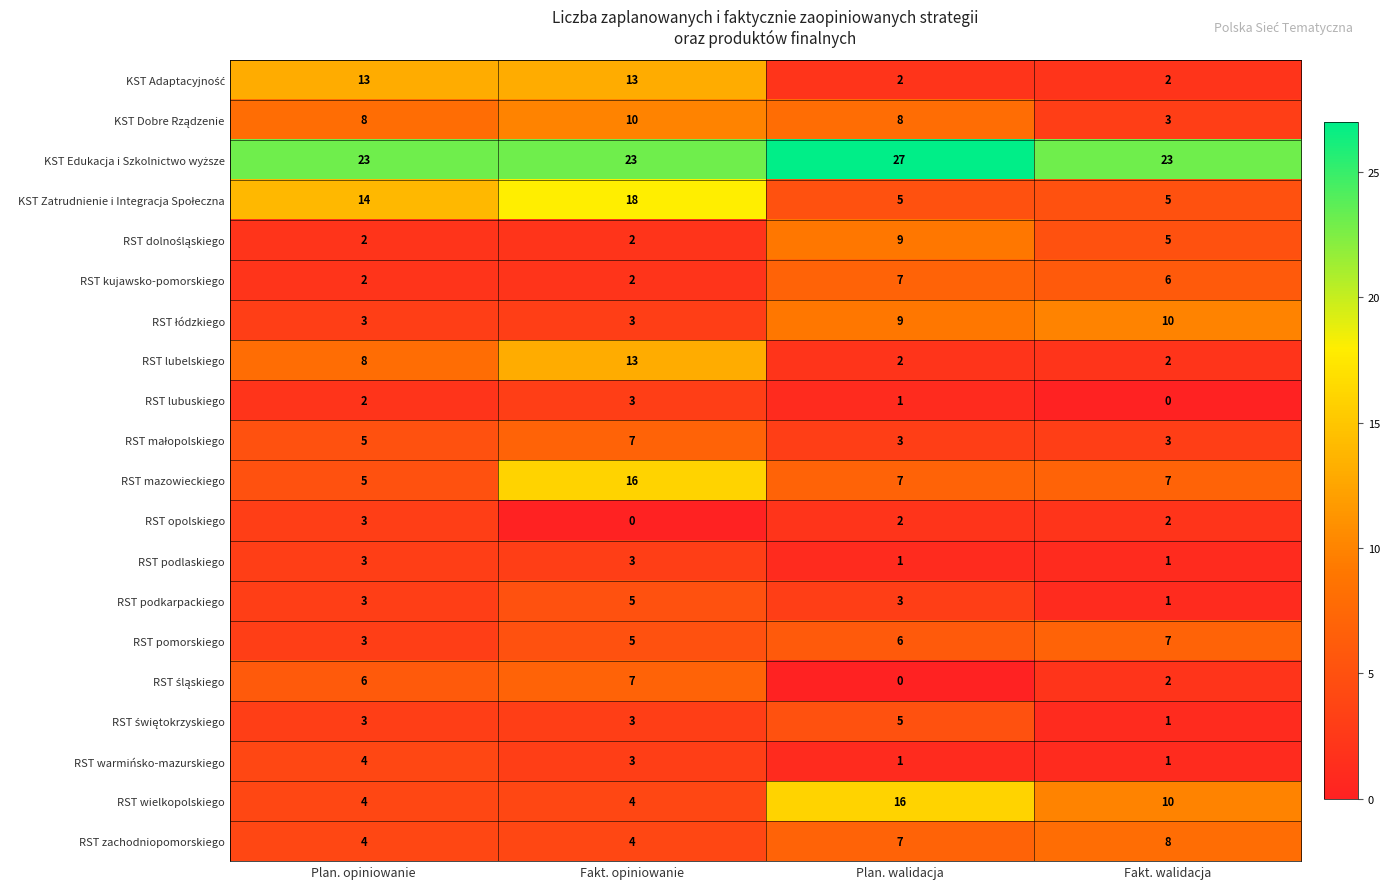

What is the maximum value for RST kujawsko-pomorskiego?

7